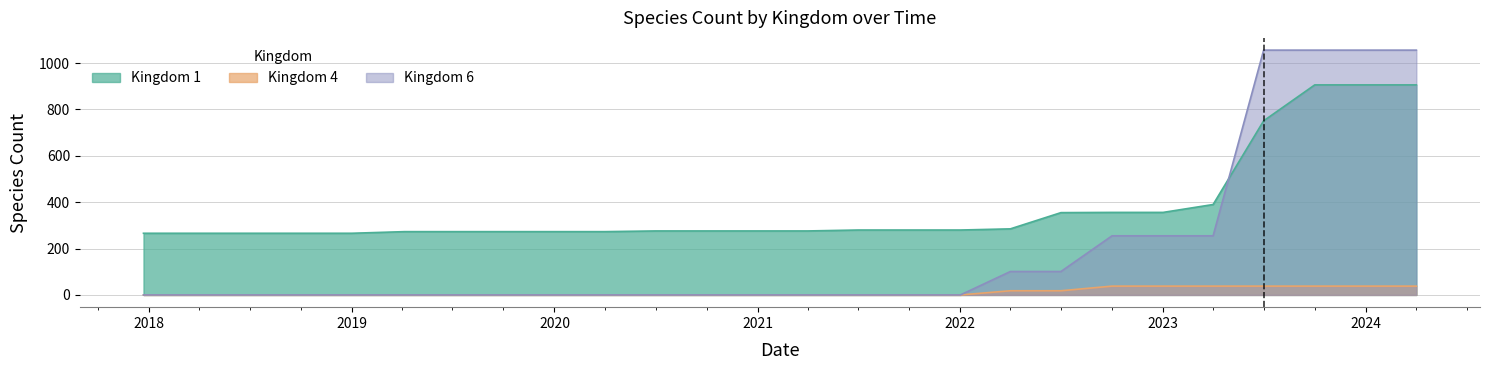

Which has a higher value, 2022-04-01 or 2022-07-01?

2022-07-01